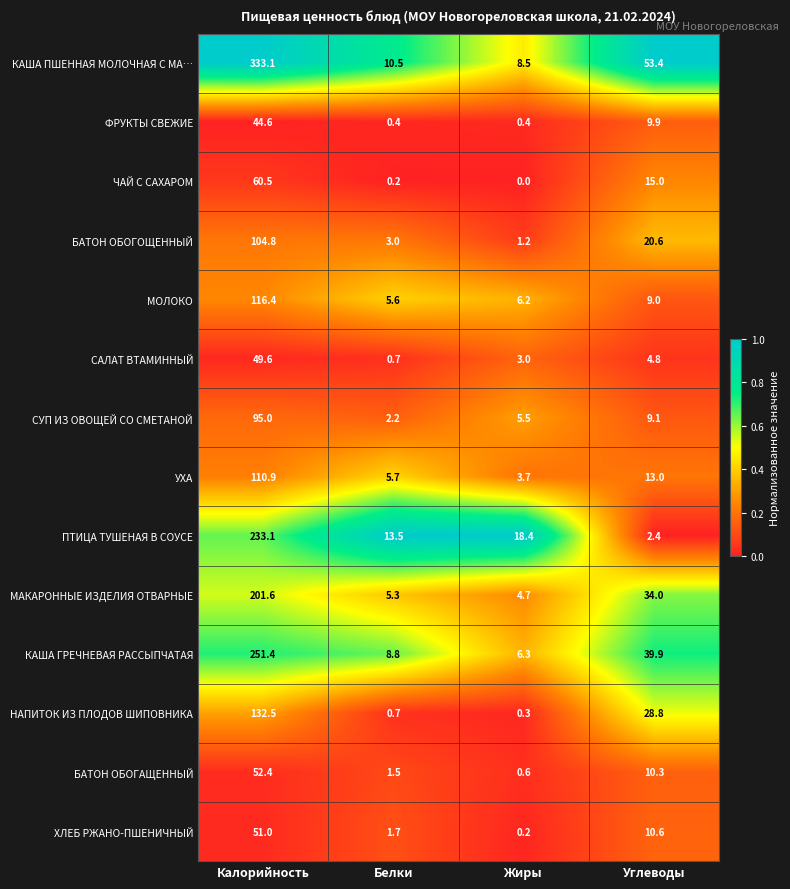

What is the maximum value shown in the chart?

333.1